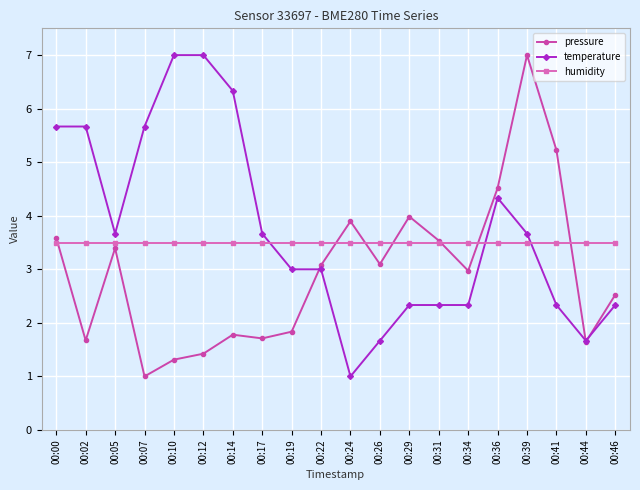

The pressure series shows 3.5 at 00:31. True or false?

True